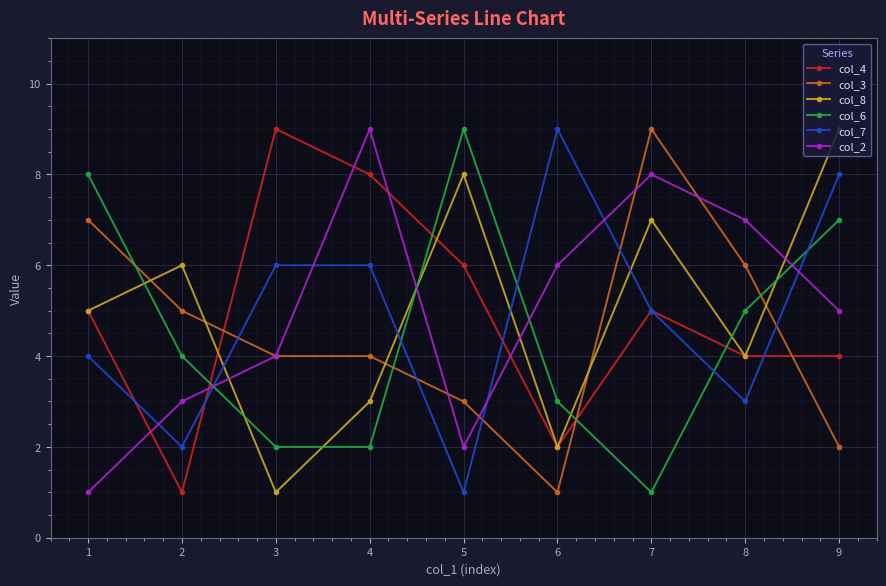

At how many categories does at least one series exceed 5?

9